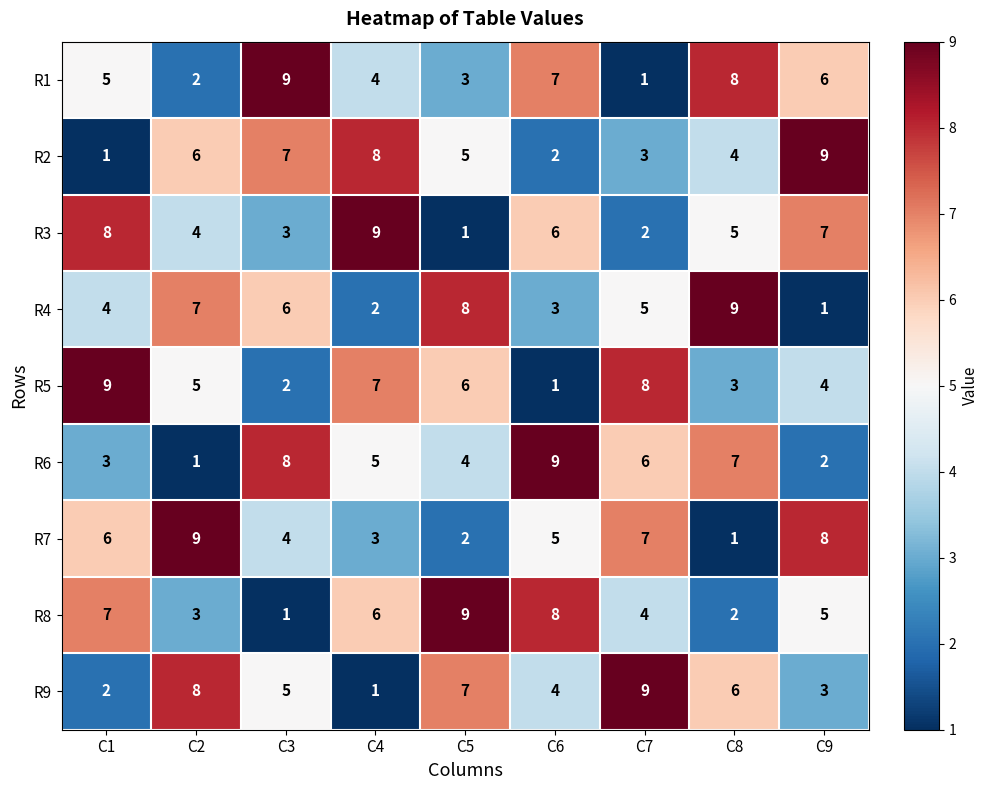

What is the difference between the highest and lowest values at C4?

8